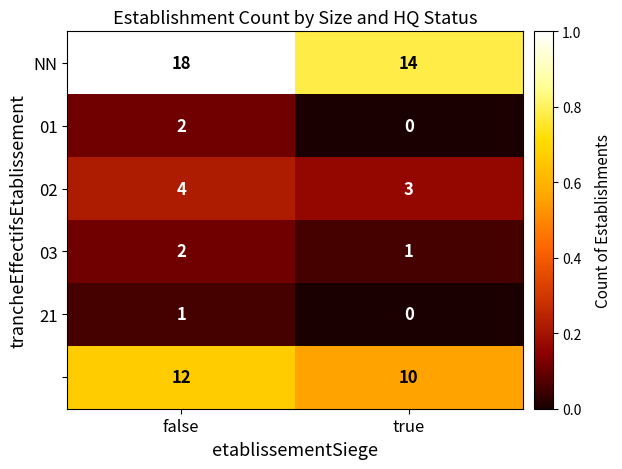

What is the difference between the highest and lowest values at false?

17